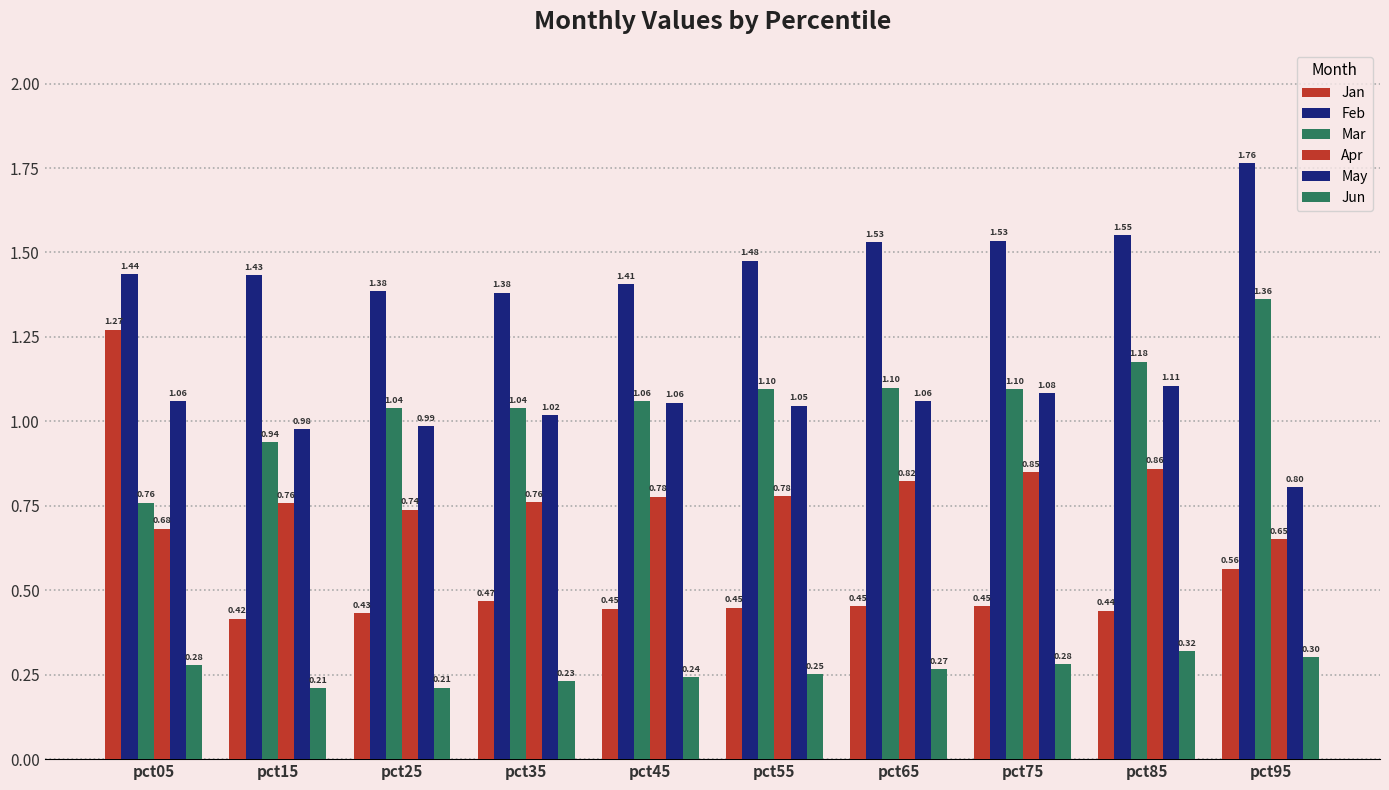

Reading left to right, extract all data points from this chart.

Jan: pct05=1.3	pct15=0.4	pct25=0.4	pct35=0.5	pct45=0.4	pct55=0.4	pct65=0.5	pct75=0.5	pct85=0.4	pct95=0.6
Feb: pct05=1.4	pct15=1.4	pct25=1.4	pct35=1.4	pct45=1.4	pct55=1.5	pct65=1.5	pct75=1.5	pct85=1.6	pct95=1.8
Mar: pct05=0.8	pct15=0.9	pct25=1.0	pct35=1.0	pct45=1.1	pct55=1.1	pct65=1.1	pct75=1.1	pct85=1.2	pct95=1.4
Apr: pct05=0.7	pct15=0.8	pct25=0.7	pct35=0.8	pct45=0.8	pct55=0.8	pct65=0.8	pct75=0.8	pct85=0.9	pct95=0.7
May: pct05=1.1	pct15=1.0	pct25=1.0	pct35=1.0	pct45=1.1	pct55=1.0	pct65=1.1	pct75=1.1	pct85=1.1	pct95=0.8
Jun: pct05=0.3	pct15=0.2	pct25=0.2	pct35=0.2	pct45=0.2	pct55=0.3	pct65=0.3	pct75=0.3	pct85=0.3	pct95=0.3